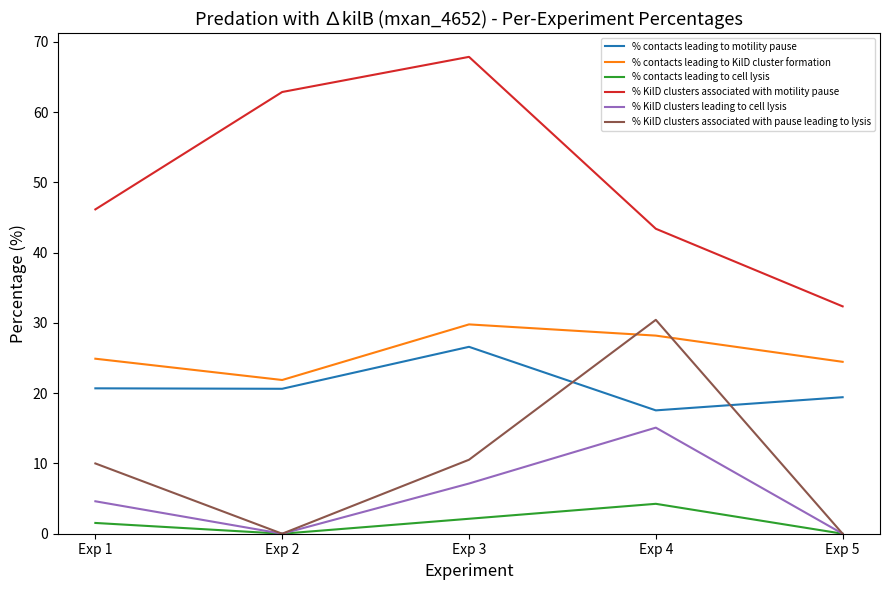

How many series are shown in this chart?

6